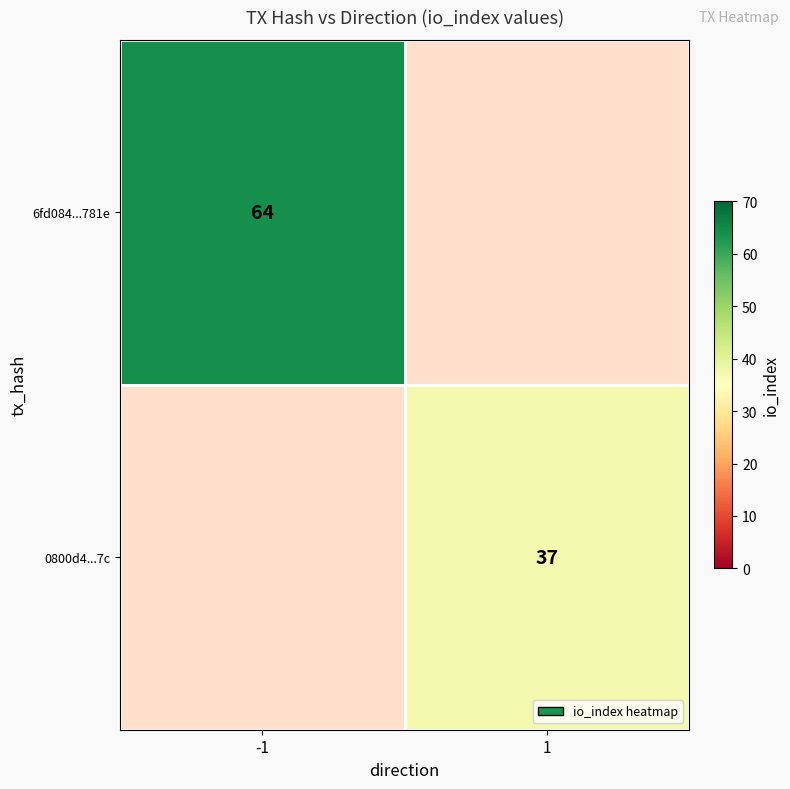

The value of 0800d4...7c at 1 is 37. True or false?

True